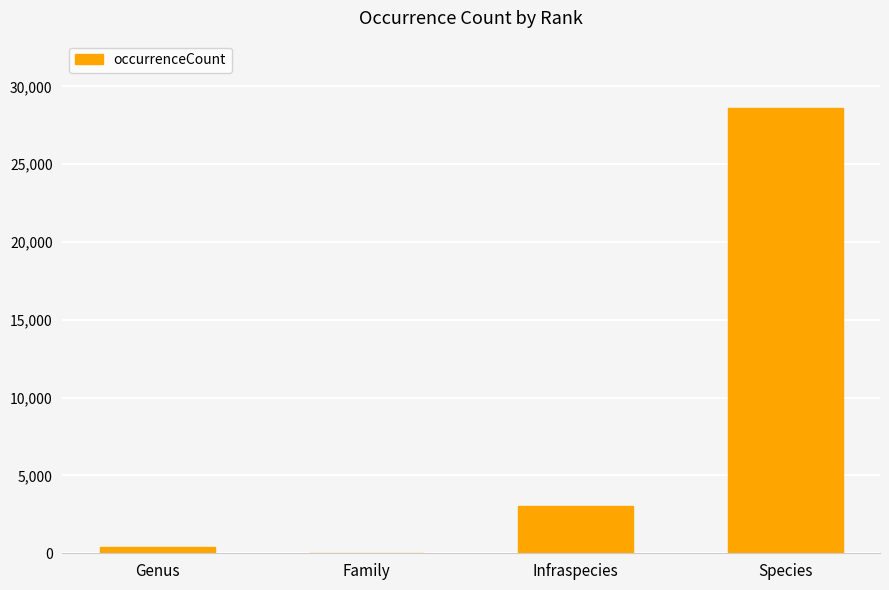

What is the change in value from Genus to Infraspecies?

+2683